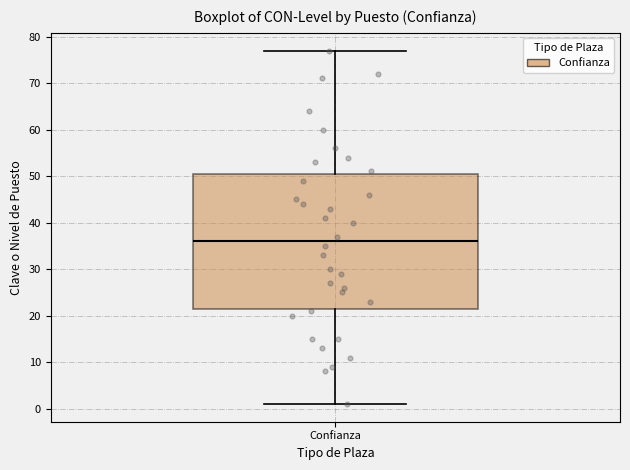

Read this box plot against the y-axis: the position of the median line, the range covered by the box, and the ends of both whiskers. The values are not printed on the chart, so give them approximately, as read against the axis.

median 36, box 22 to 51, whiskers 1 to 77